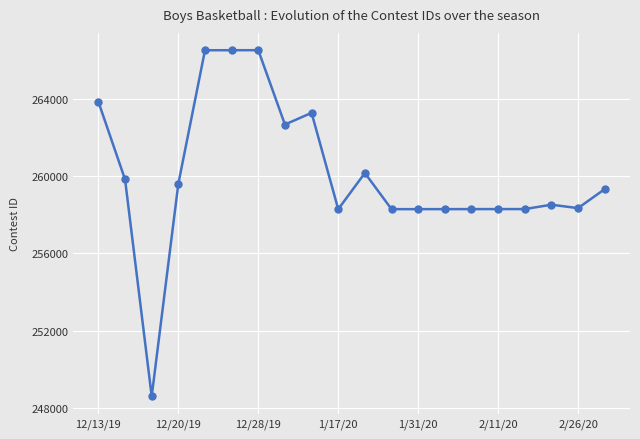

What is the maximum value shown in the chart?

266498